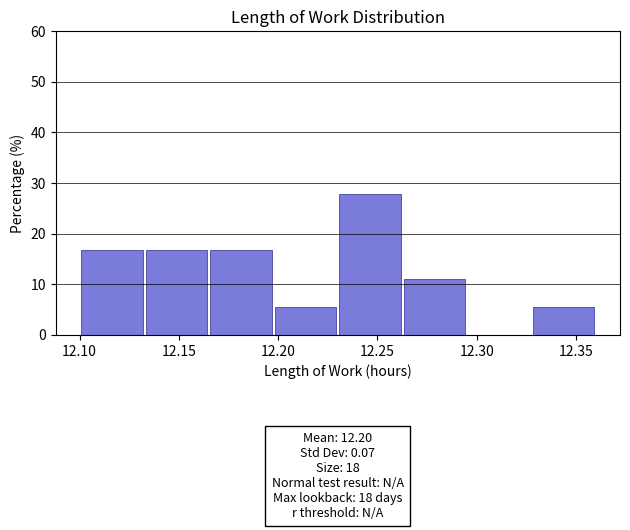

Over which range of the x-axis is the bar tallest?

12.230 to 12.265